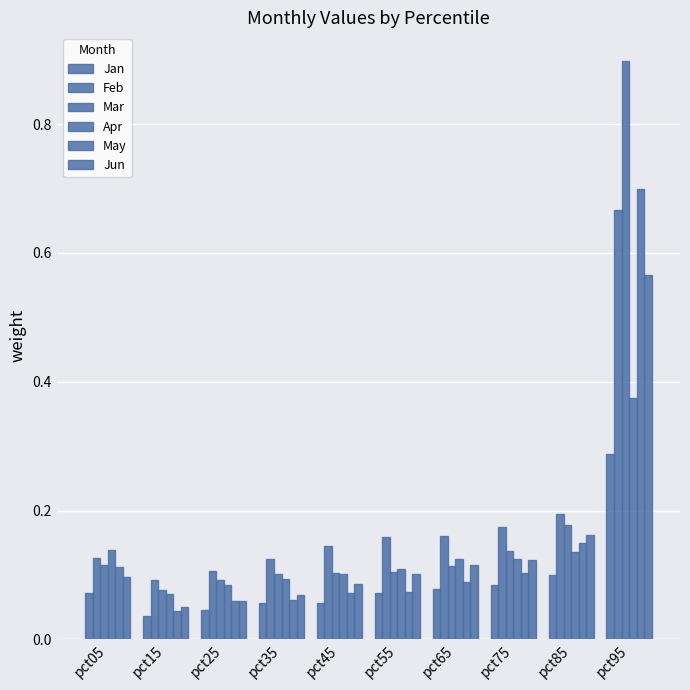

At which label is Jun closest to 0?

pct15